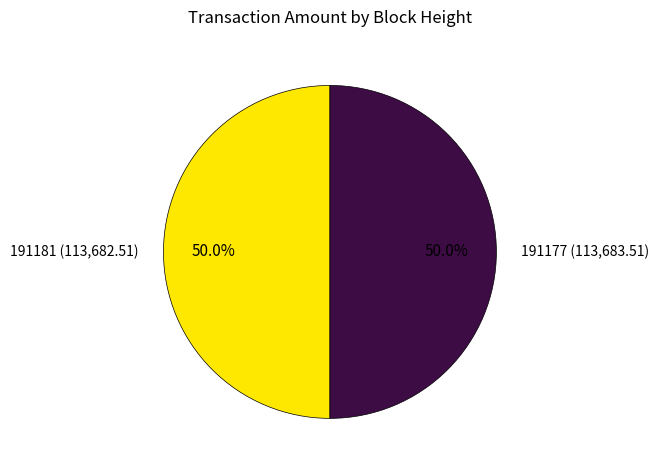

Approximately how many times larger is the value at 191181 (113,682.51) compared to 191177 (113,683.51)?

1.0